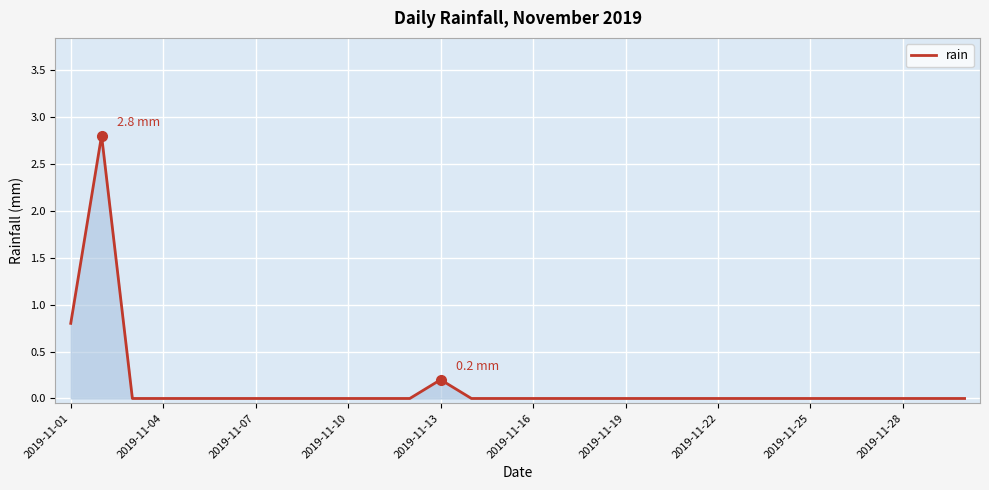

What is the difference between the maximum and minimum values?

2.8